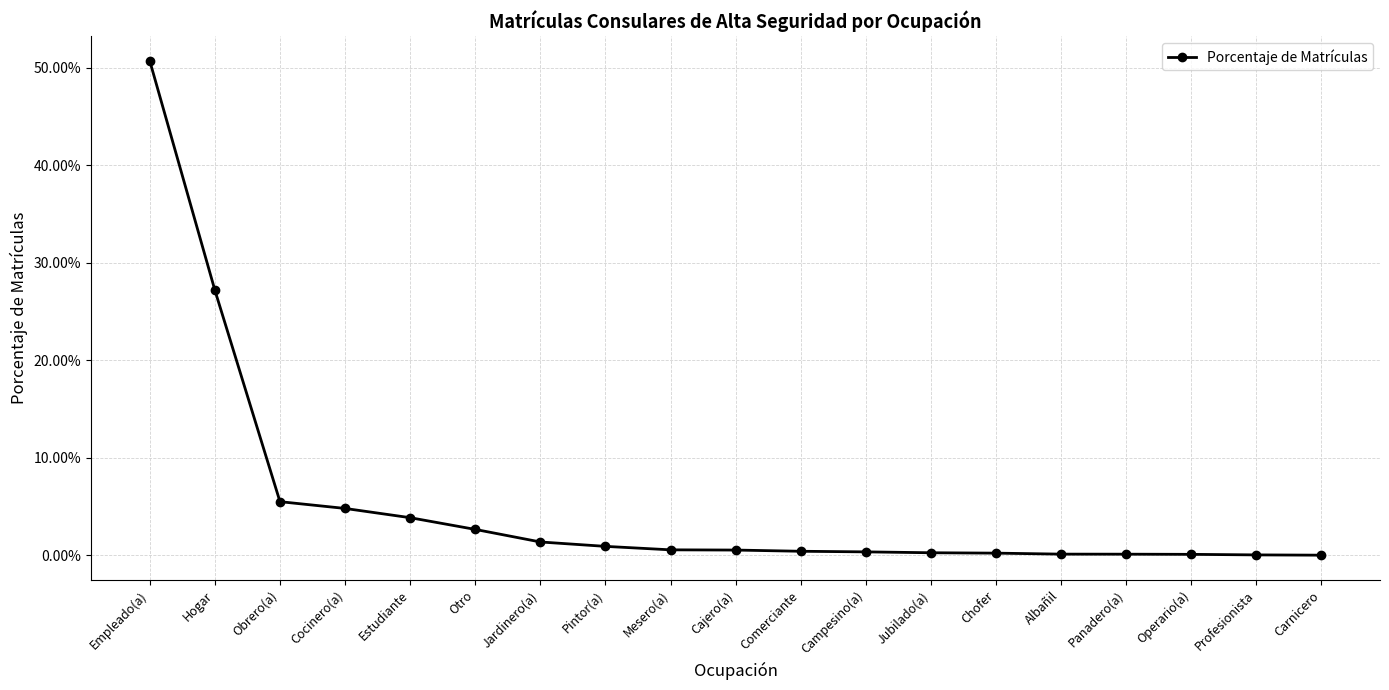

Reading left to right, what are all the values shown in this chart?

Empleado(a)=0.5	Hogar=0.3	Obrero(a)=0.1	Cocinero(a)=0.0	Estudiante=0.0	Otro=0.0	Jardinero(a)=0.0	Pintor(a)=0.0	Mesero(a)=0.0	Cajero(a)=0.0	Comerciante=0.0	Campesino(a)=0.0	Jubilado(a)=0.0	Chofer=0.0	Albañil=0.0	Panadero(a)=0.0	Operario(a)=0.0	Profesionista=0.0	Carnicero=0.0